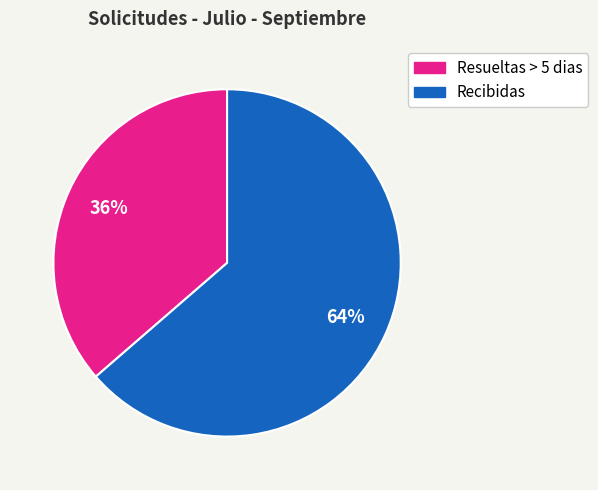

How many slices are in this pie chart?

2